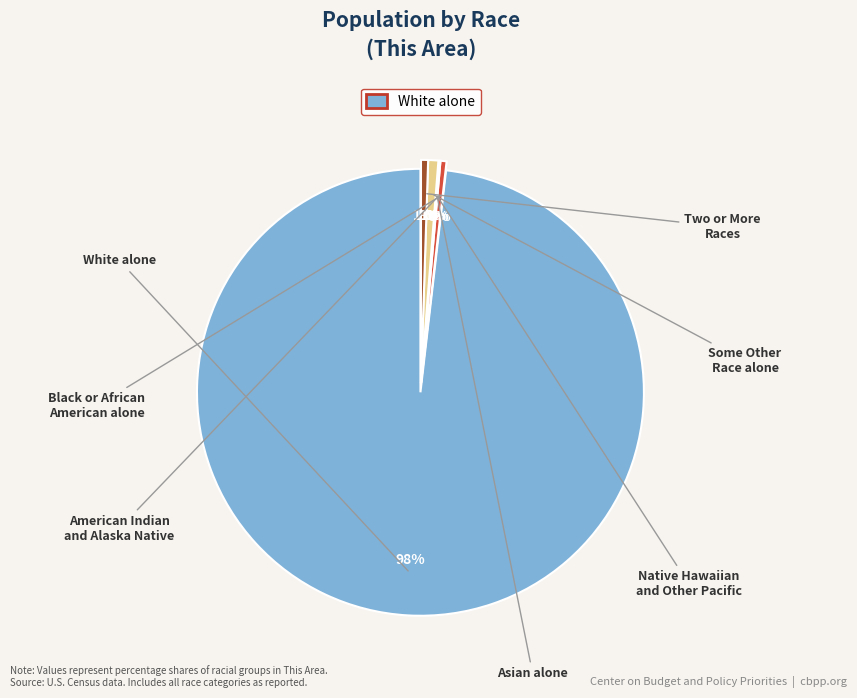

What is the ratio of the value at Some Other Race alone to the value at American Indian and Alaska Native?

1.7